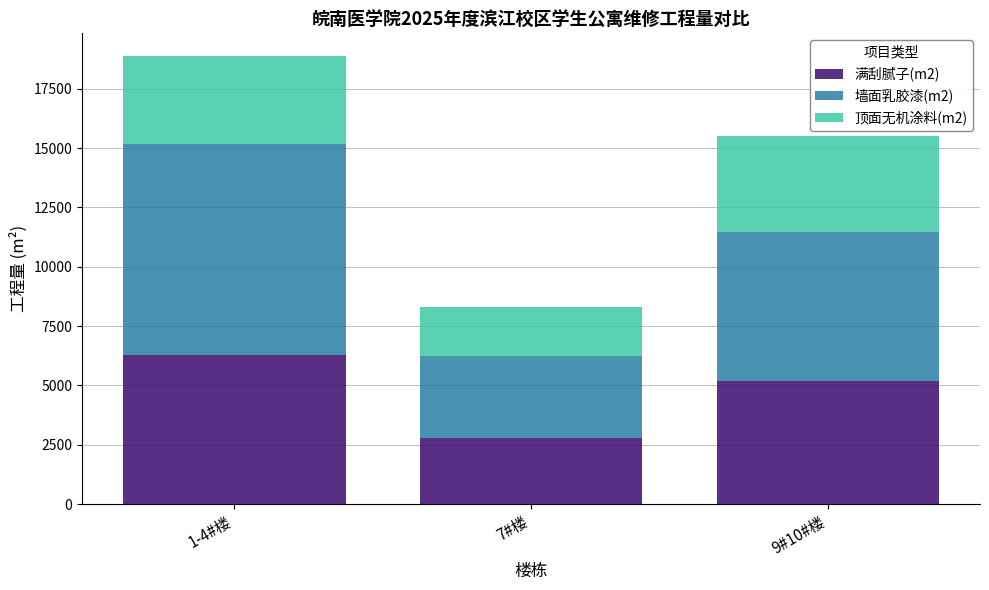

Where is 满刮腻子(m2) nearest to the value 4535?

9#10#楼